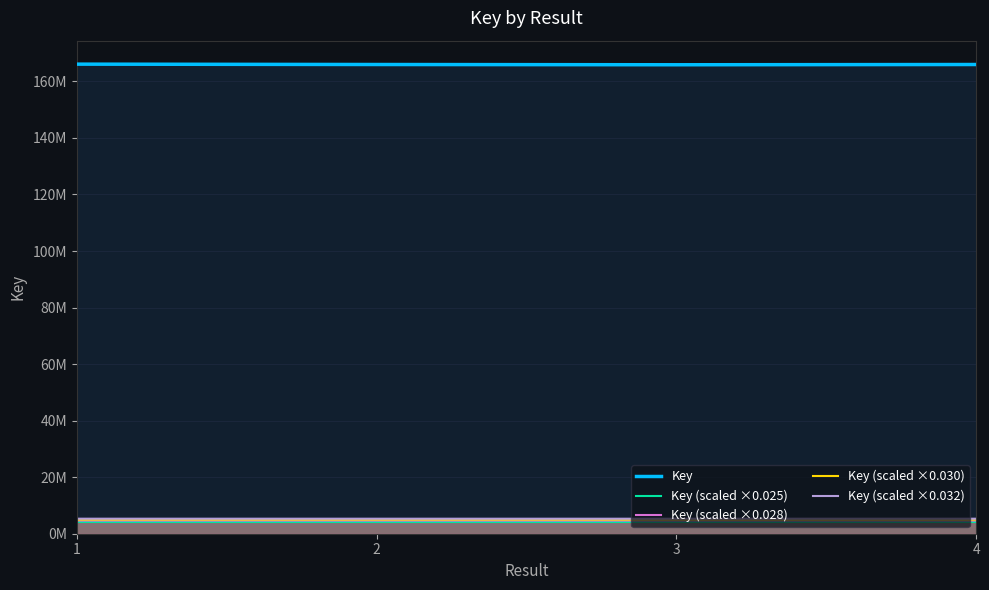

At 1, list the series in order from smallest to largest.

Key (scaled ×0.025), Key (scaled ×0.028), Key (scaled ×0.030), Key (scaled ×0.032), Key